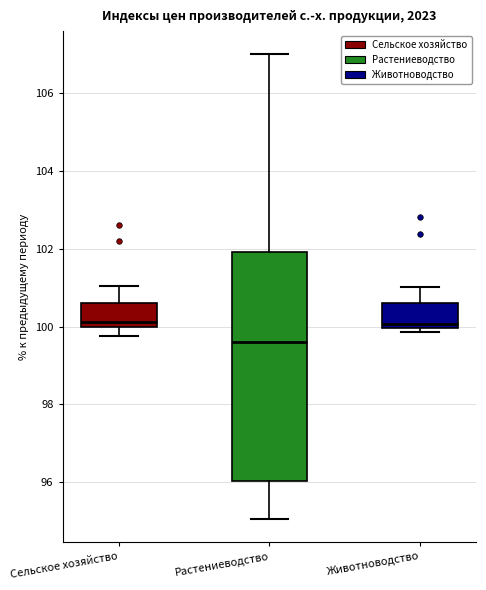

Reading left to right, read every box against the y-axis: the position of its median line, the range the box covers, and the ends of its whiskers. The values are not printed on the chart, so give them approximately, as read against the axis.

Сельское хозяйство: median 100.2, box 100.0 to 100.6, whiskers 99.8 to 101.0
Растениеводство: median 99.6, box 96.0 to 102.0, whiskers 95.0 to 107.0
Животноводство: median 100.0 (just above the box's lower edge), box 100.0 to 100.6, whiskers 99.8 to 101.0